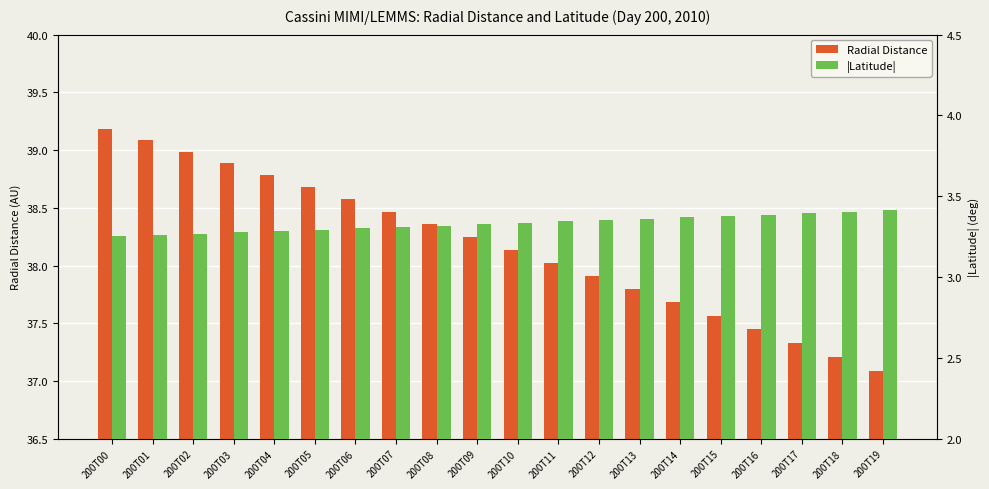

Which series has the largest total across all categories?

Radial Distance